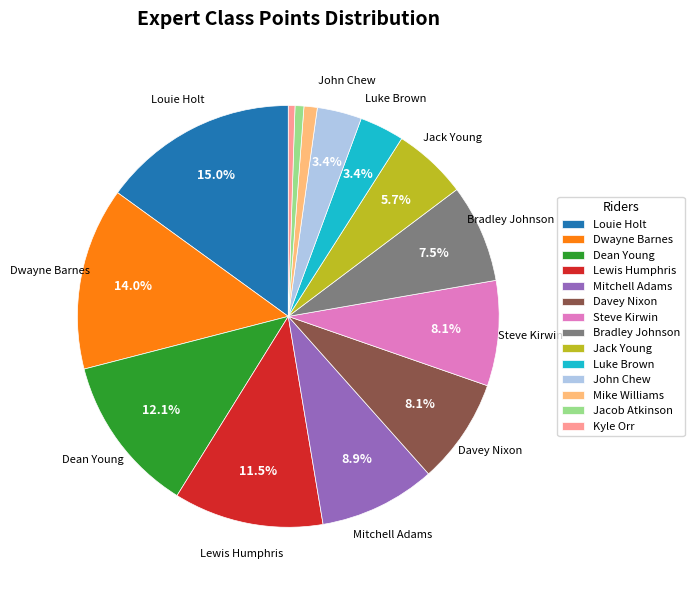

True or false: Davey Nixon accounts for 3% of the total.

False